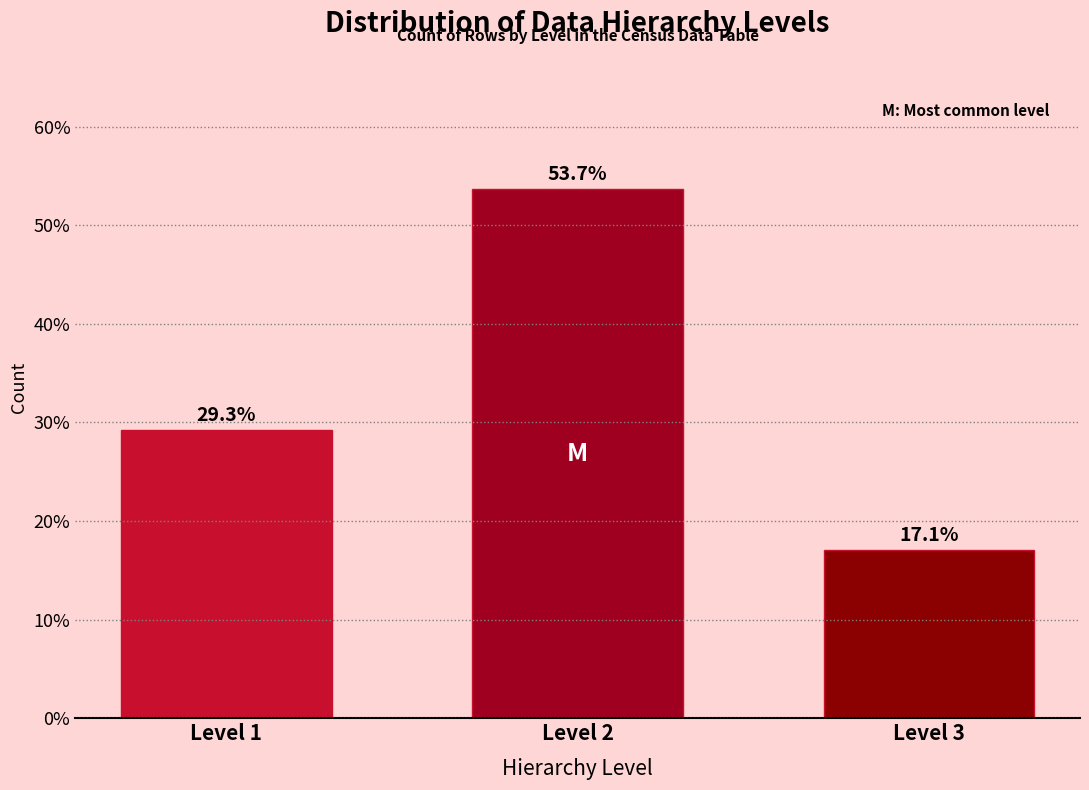

Reading left to right, transcribe all the data shown in this chart.

Level 1=29.3	Level 2=53.7	Level 3=17.1